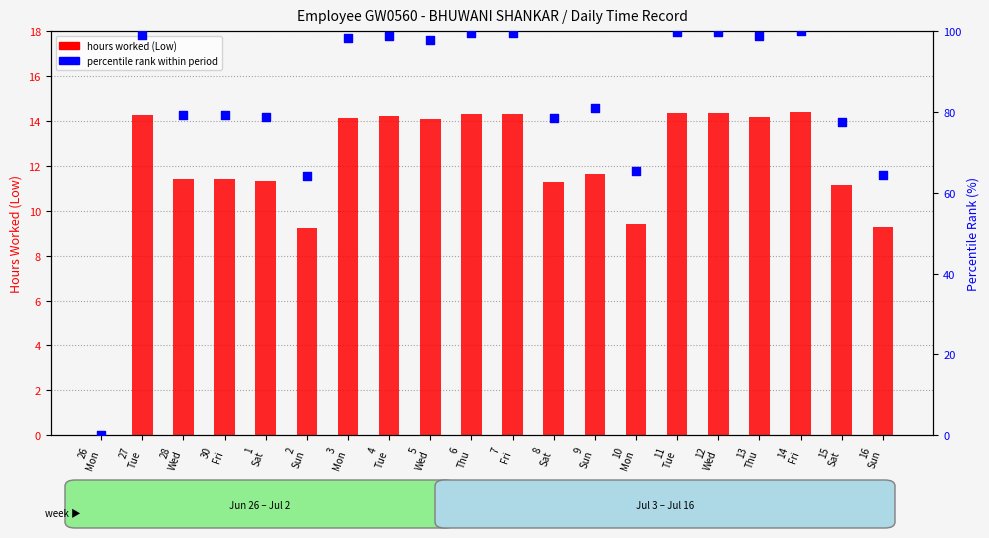

Which series contains the lowest Y value?

hours worked (Low)